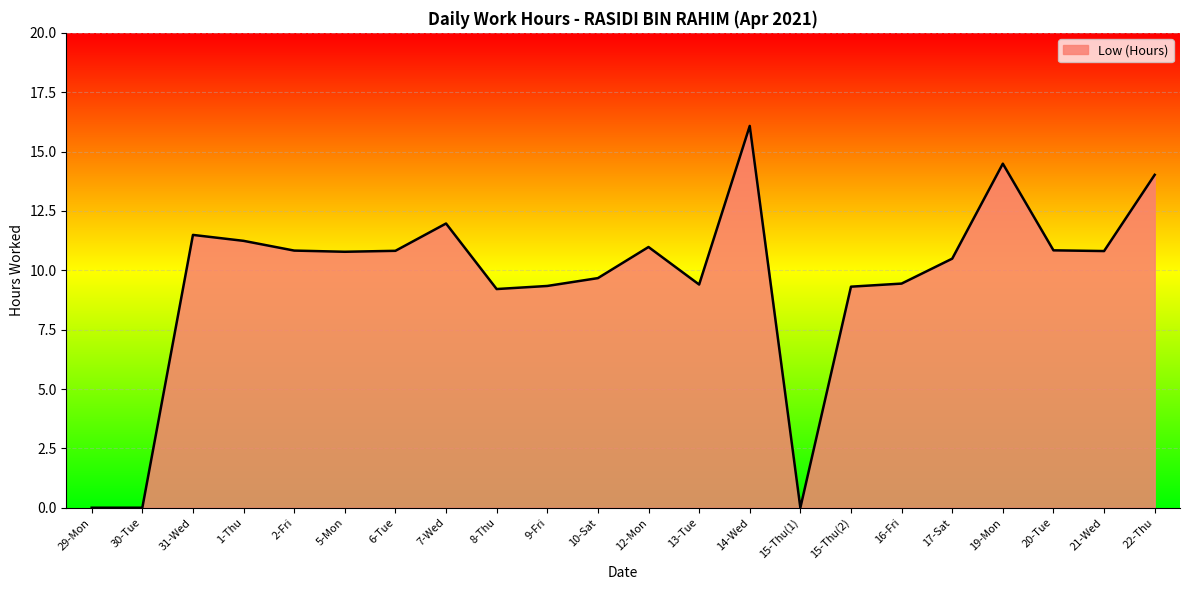

What is the difference between the maximum and minimum values?

16.1